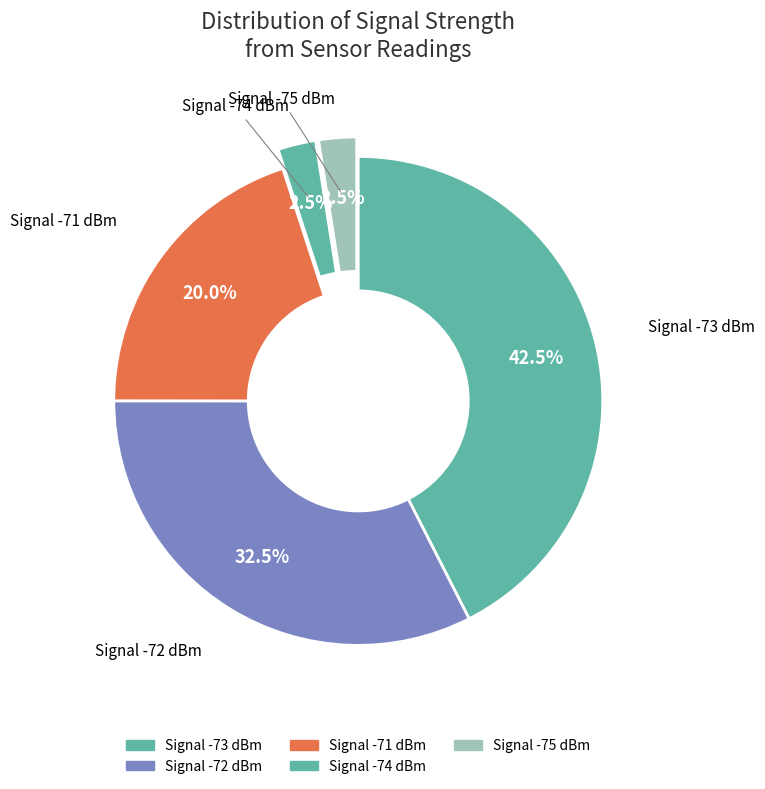

Count the number of slices in the pie.

5